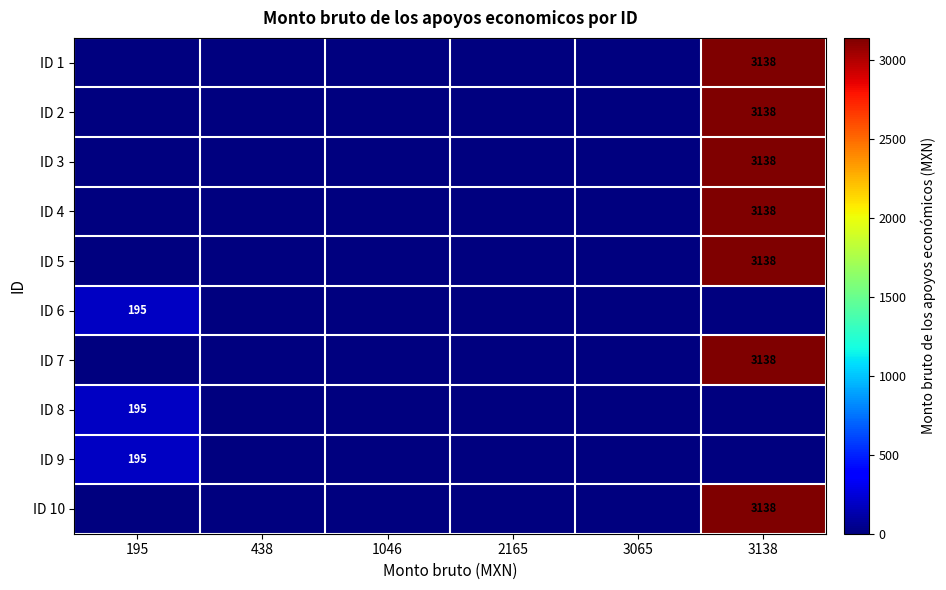

At which label is ID 2 closest to 1569?

195